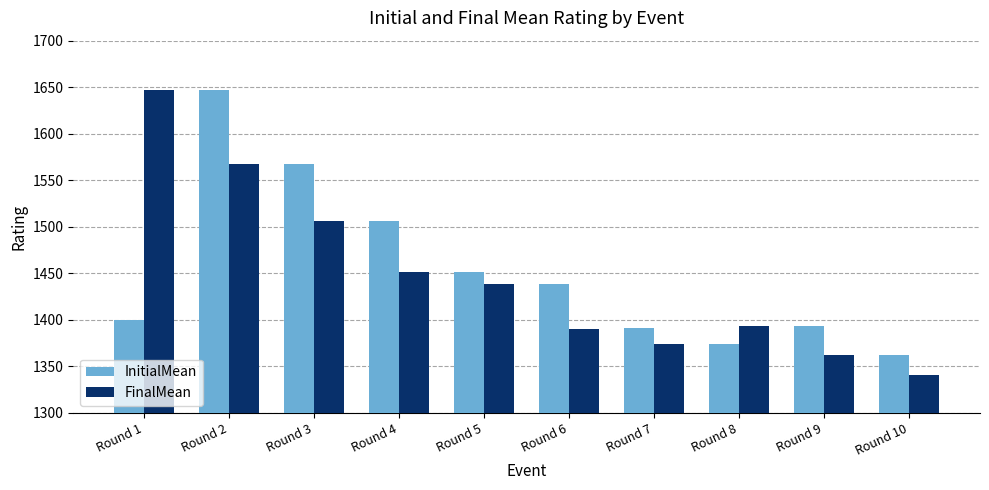

Reading left to right, transcribe all the data shown in this chart.

InitialMean: 1400	1647	1567	1506	1451	1438	1391	1374	1393	1362
FinalMean: 1647	1567	1506	1451	1438	1390	1374	1393	1362	1341